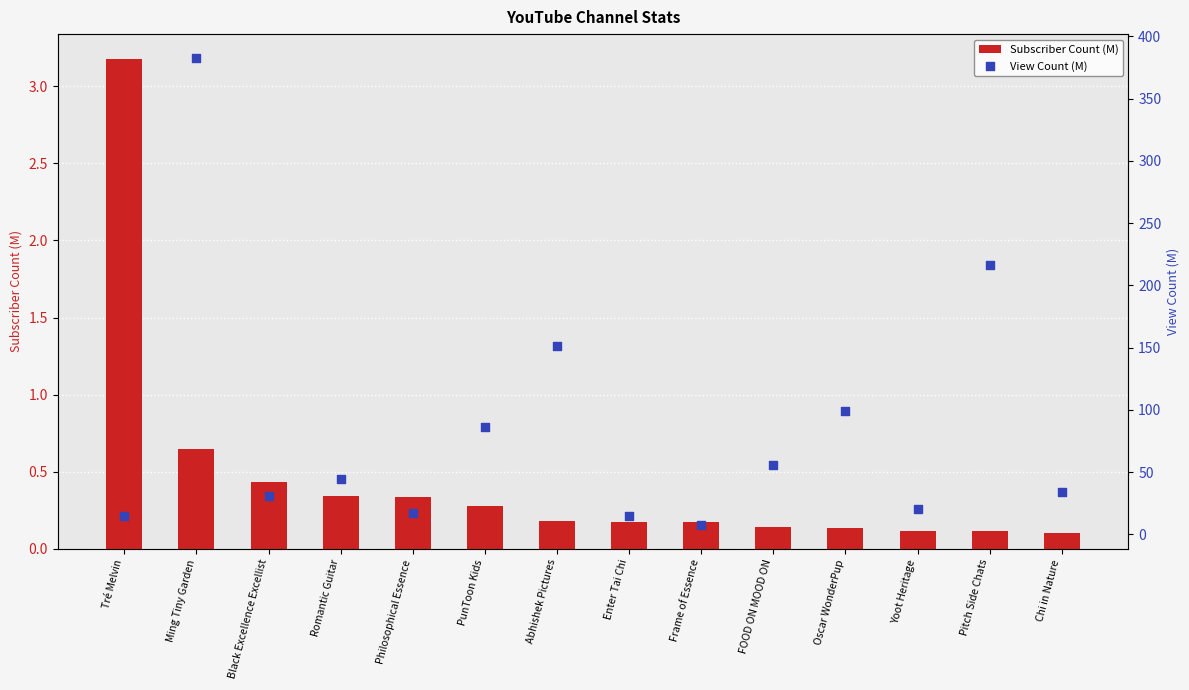

Which series contains the lowest Y value?

Subscriber Count (M)